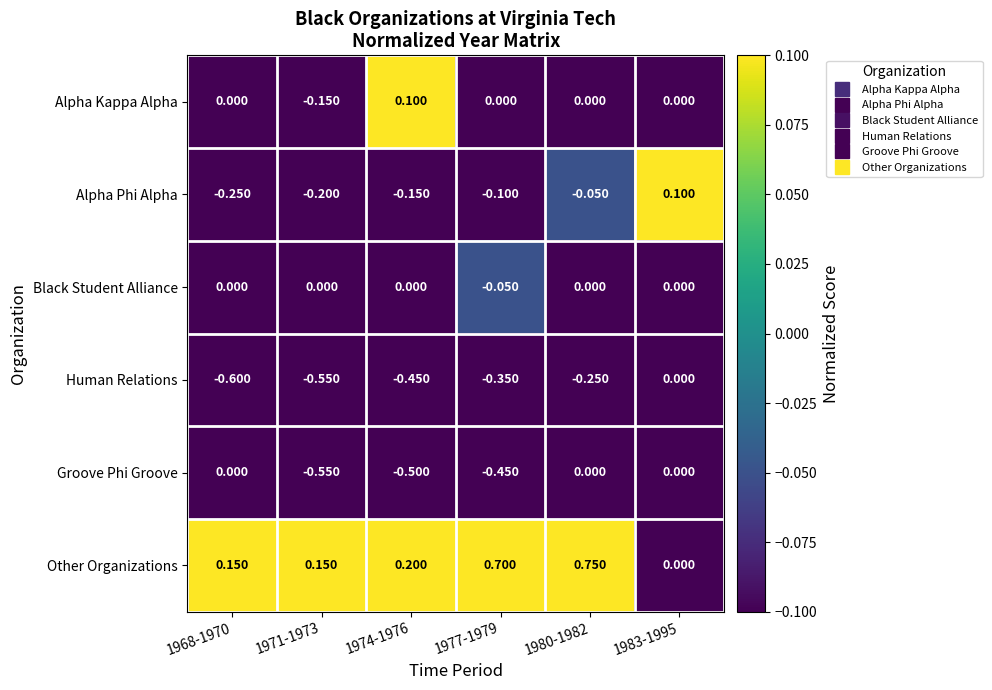

Which series has the largest range (max minus min)?

Other Organizations